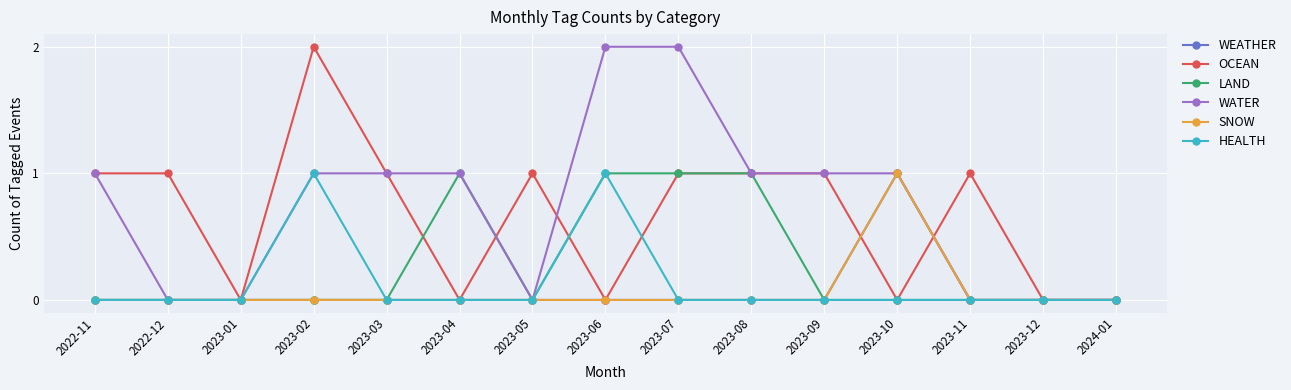

What is the sum of all WATER values?

11